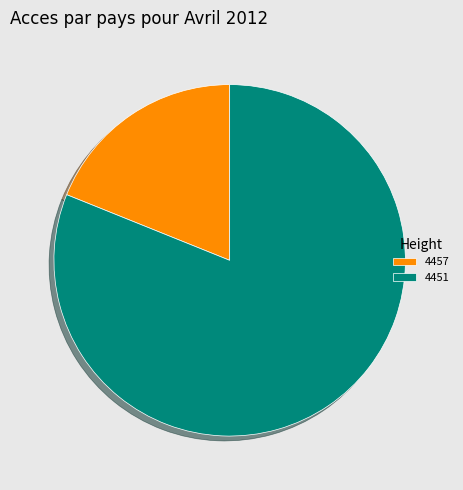

Rank the categories by value from highest to lowest.

4451, 4457